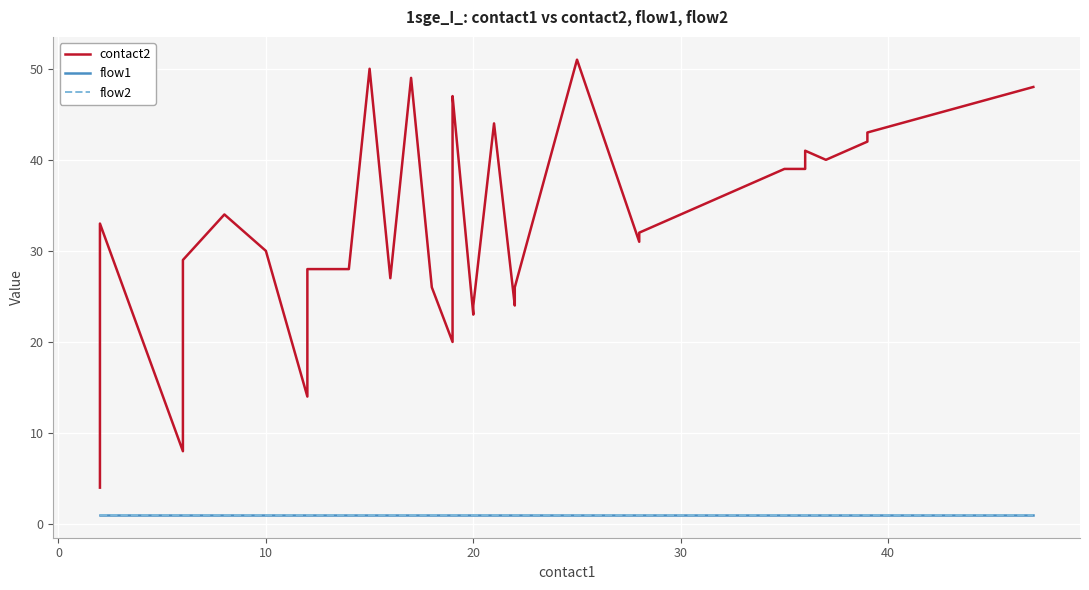

True or false: contact2 and flow2 intersect in this chart.

False